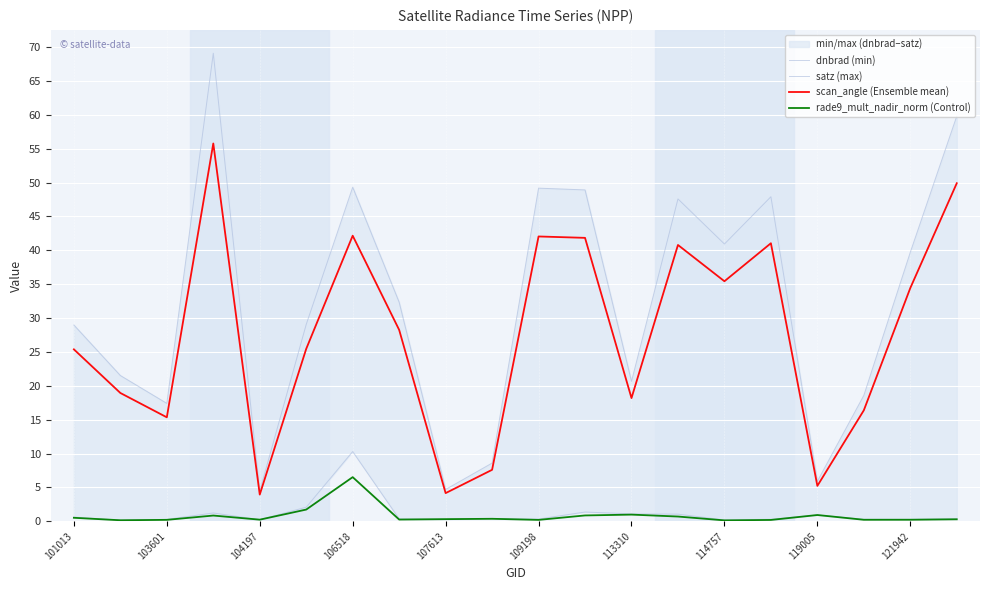

True or false: scan_angle (Ensemble mean) and rade9_mult_nadir_norm (Control) cross at least once.

False